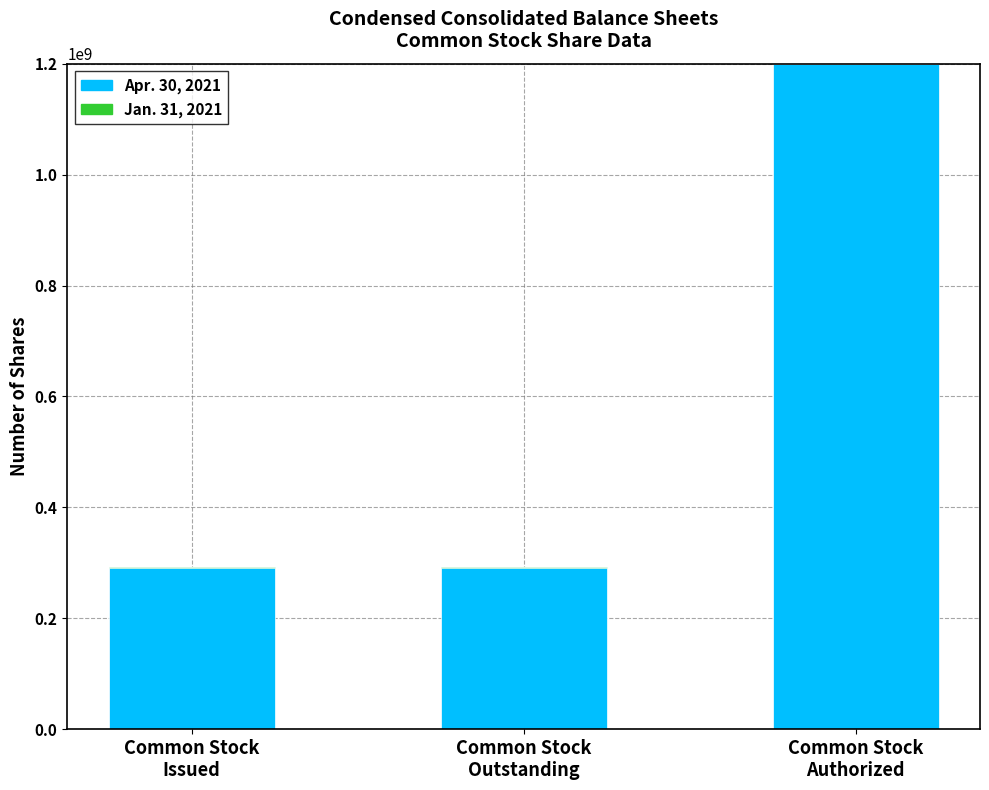

Which series changed the most between Common Stock
Outstanding and Common Stock
Authorized?

Apr. 30, 2021